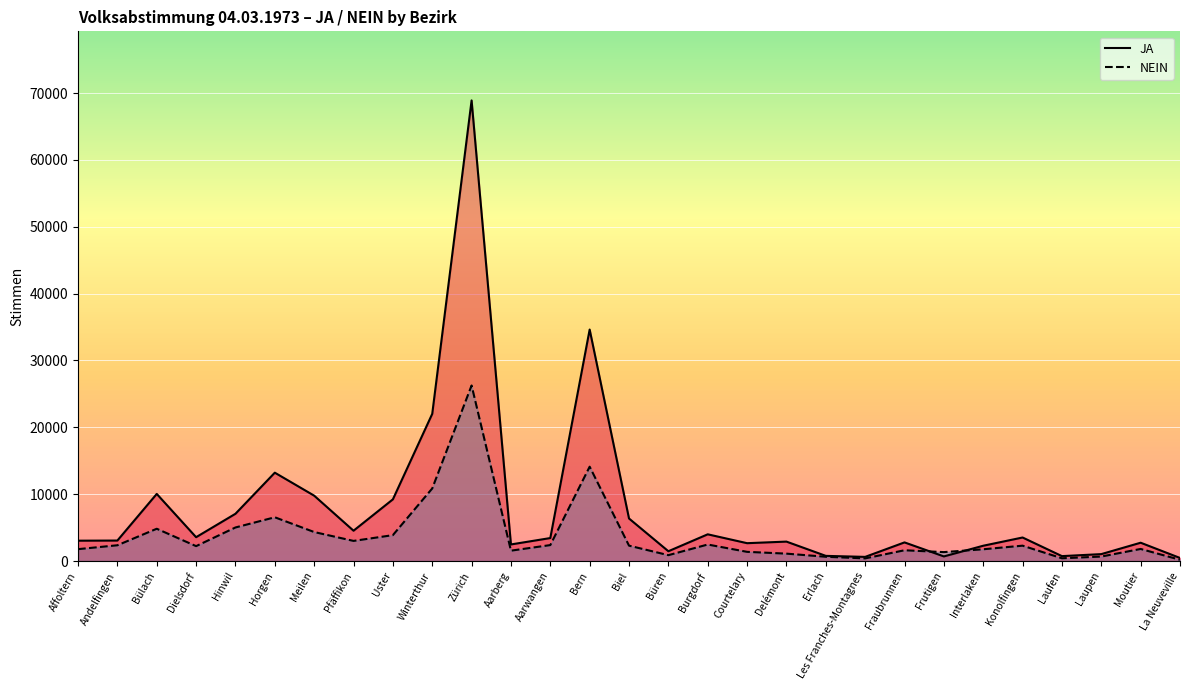

Reading left to right, list all the values displayed in this chart.

JA (line): 3044	3064	10040	3566	7069	13217	9780	4536	9227	22016	68902	2481	3437	34629	6362	1465	3997	2670	2906	772	620	2787	690	2288	3520	734	1035	2739	459
NEIN (line): 1776	2358	4829	2229	5020	6545	4338	3010	3873	10856	26260	1551	2386	14113	2300	877	2470	1375	1106	639	395	1611	1335	1760	2297	412	669	1806	186